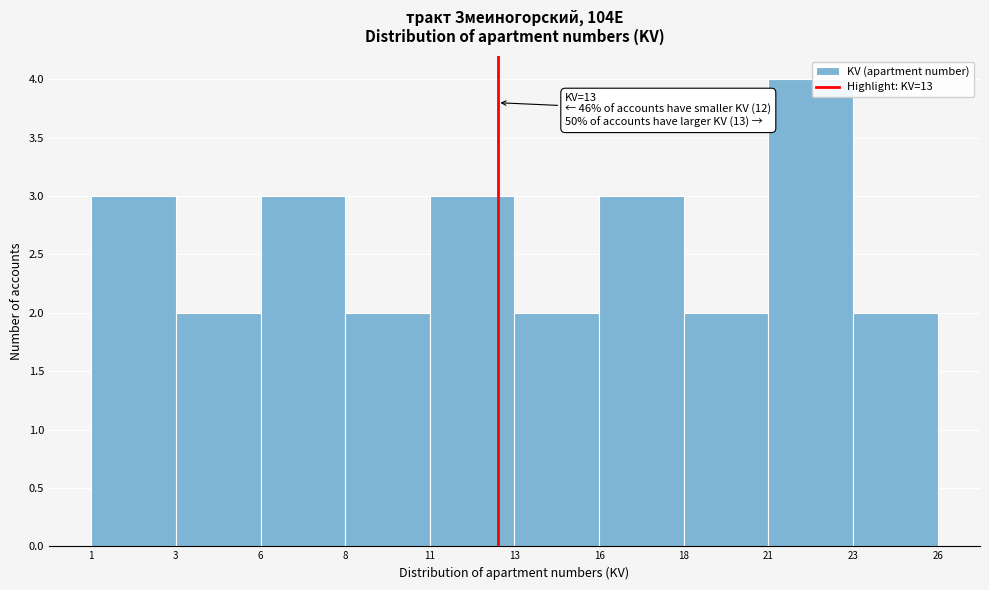

Reading right to left, transcribe all the data shown in this chart.

2	4	2	3	2	3	2	3	2	3